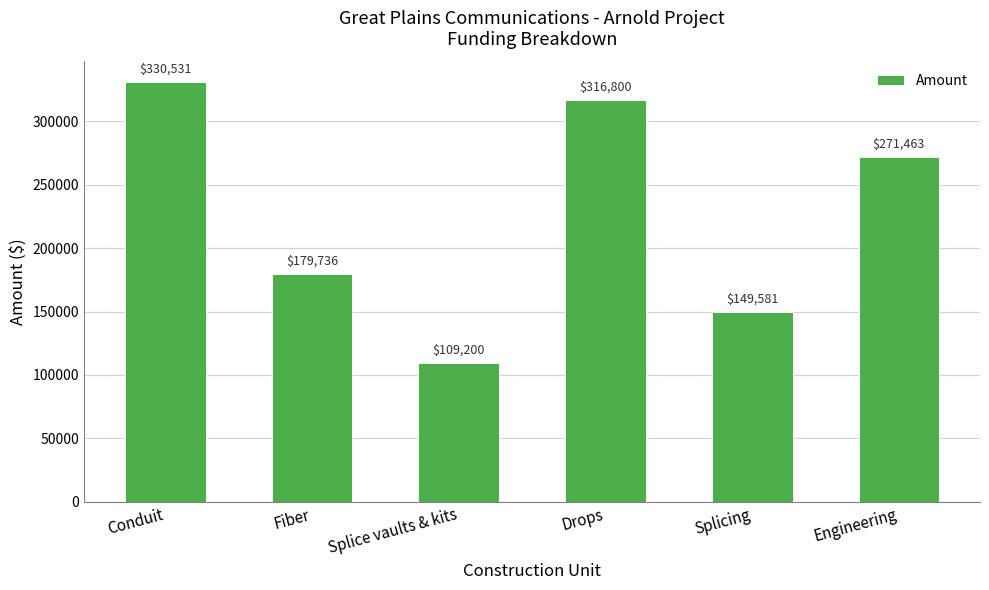

What is the sum of the values at Drops and Fiber?

496536